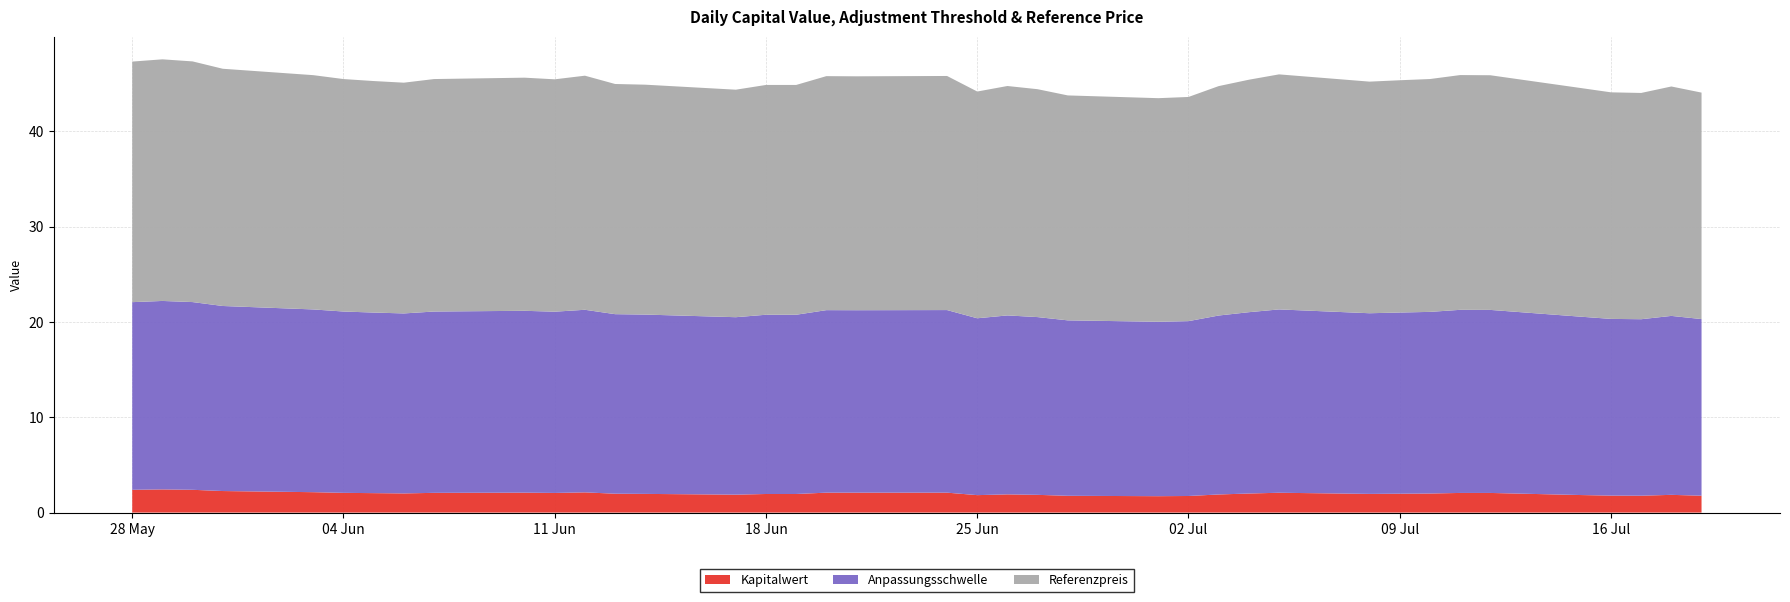

Reading left to right, extract all data points from this chart.

Kapitalwert: 2024-07-19=1.8	2024-07-18=1.9	2024-07-17=1.8	2024-07-16=1.8	2024-07-15=1.8	2024-07-12=2.1	2024-07-11=2.1	2024-07-10=2.0	2024-07-09=2.0	2024-07-08=2.0	2024-07-05=2.1	2024-07-04=2.0	2024-07-03=1.9	2024-07-02=1.7	2024-07-01=1.7	2024-06-28=1.8	2024-06-27=1.9	2024-06-26=1.9	2024-06-25=1.8	2024-06-24=2.1	2024-06-21=2.1	2024-06-20=2.1	2024-06-19=1.9	2024-06-18=1.9	2024-06-17=1.9	2024-06-14=2.0	2024-06-13=2.0	2024-06-12=2.1	2024-06-11=2.1	2024-06-10=2.1	2024-06-07=2.1	2024-06-06=2.0	2024-06-05=2.0	2024-06-04=2.1	2024-06-03=2.1	2024-05-31=2.3	2024-05-30=2.4	2024-05-29=2.4	2024-05-28=2.4
Anpassungsschwelle: 2024-07-19=18.5	2024-07-18=18.8	2024-07-17=18.5	2024-07-16=18.5	2024-07-15=18.7	2024-07-12=19.2	2024-07-11=19.2	2024-07-10=19.0	2024-07-09=19.0	2024-07-08=18.9	2024-07-05=19.2	2024-07-04=19.0	2024-07-03=18.8	2024-07-02=18.3	2024-07-01=18.3	2024-06-28=18.4	2024-06-27=18.6	2024-06-26=18.8	2024-06-25=18.5	2024-06-24=19.1	2024-06-21=19.1	2024-06-20=19.1	2024-06-19=18.8	2024-06-18=18.8	2024-06-17=18.6	2024-06-14=18.8	2024-06-13=18.8	2024-06-12=19.1	2024-06-11=19.0	2024-06-10=19.1	2024-06-07=19.0	2024-06-06=18.9	2024-06-05=18.9	2024-06-04=19.0	2024-06-03=19.2	2024-05-31=19.4	2024-05-30=19.7	2024-05-29=19.8	2024-05-28=19.7
Referenzpreis: 2024-07-19=23.8	2024-07-18=24.1	2024-07-17=23.7	2024-07-16=23.8	2024-07-15=24.0	2024-07-12=24.6	2024-07-11=24.6	2024-07-10=24.4	2024-07-09=24.4	2024-07-08=24.3	2024-07-05=24.6	2024-07-04=24.4	2024-07-03=24.1	2024-07-02=23.5	2024-07-01=23.4	2024-06-28=23.6	2024-06-27=23.9	2024-06-26=24.1	2024-06-25=23.8	2024-06-24=24.6	2024-06-21=24.5	2024-06-20=24.5	2024-06-19=24.1	2024-06-18=24.1	2024-06-17=23.9	2024-06-14=24.1	2024-06-13=24.1	2024-06-12=24.6	2024-06-11=24.4	2024-06-10=24.4	2024-06-07=24.4	2024-06-06=24.2	2024-06-05=24.3	2024-06-04=24.4	2024-06-03=24.6	2024-05-31=24.9	2024-05-30=25.2	2024-05-29=25.3	2024-05-28=25.2